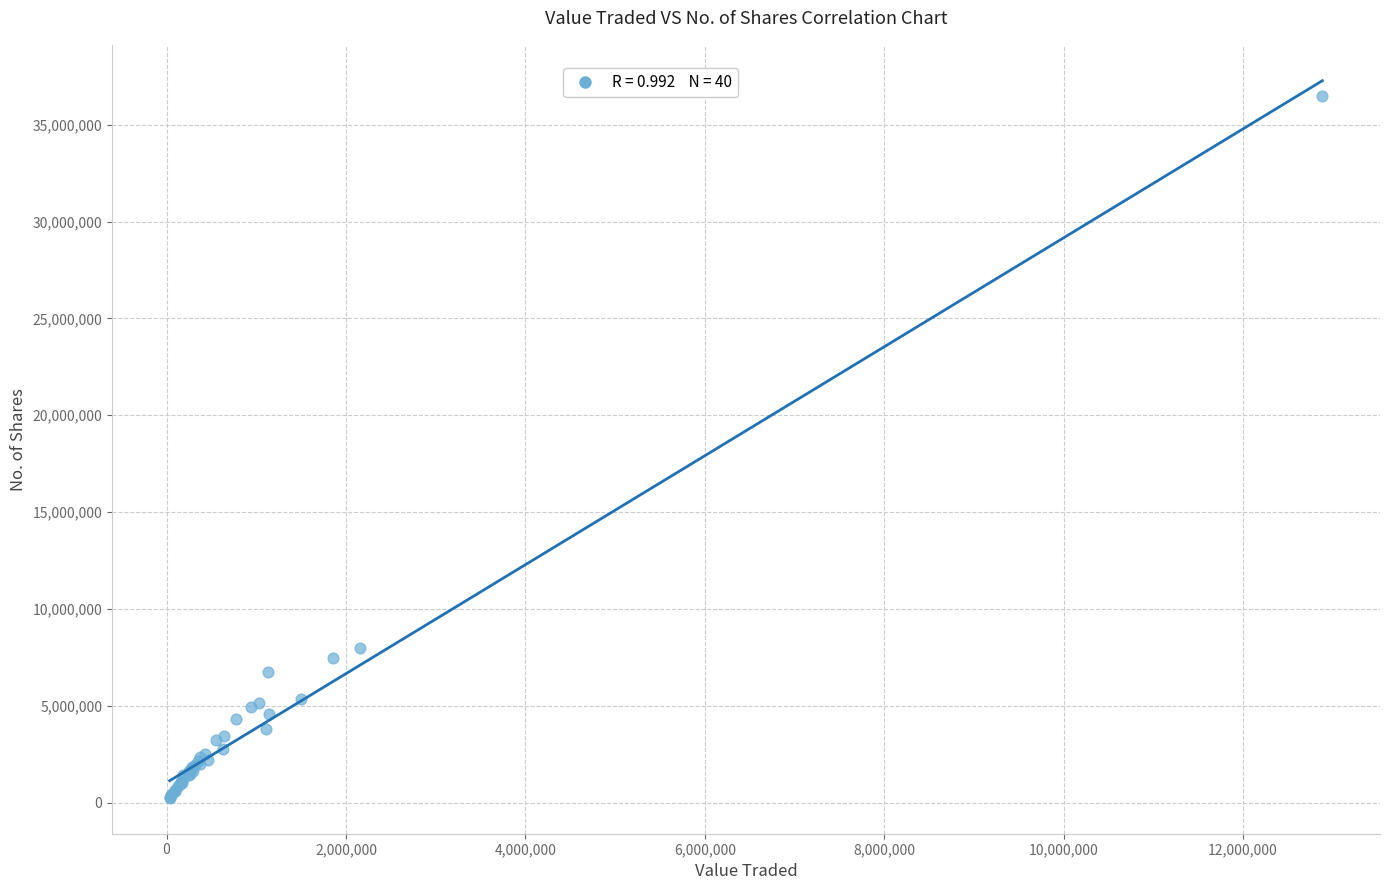

What Y value in the scatter plot is closest to 18353020?

7981278